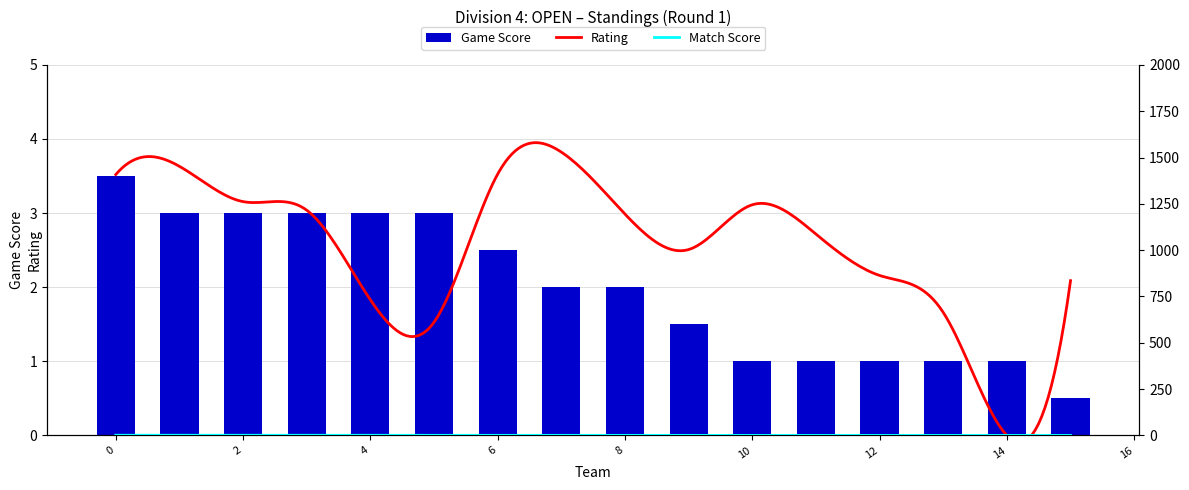

Is it true that Game Score equals 4.9 at 0?

False